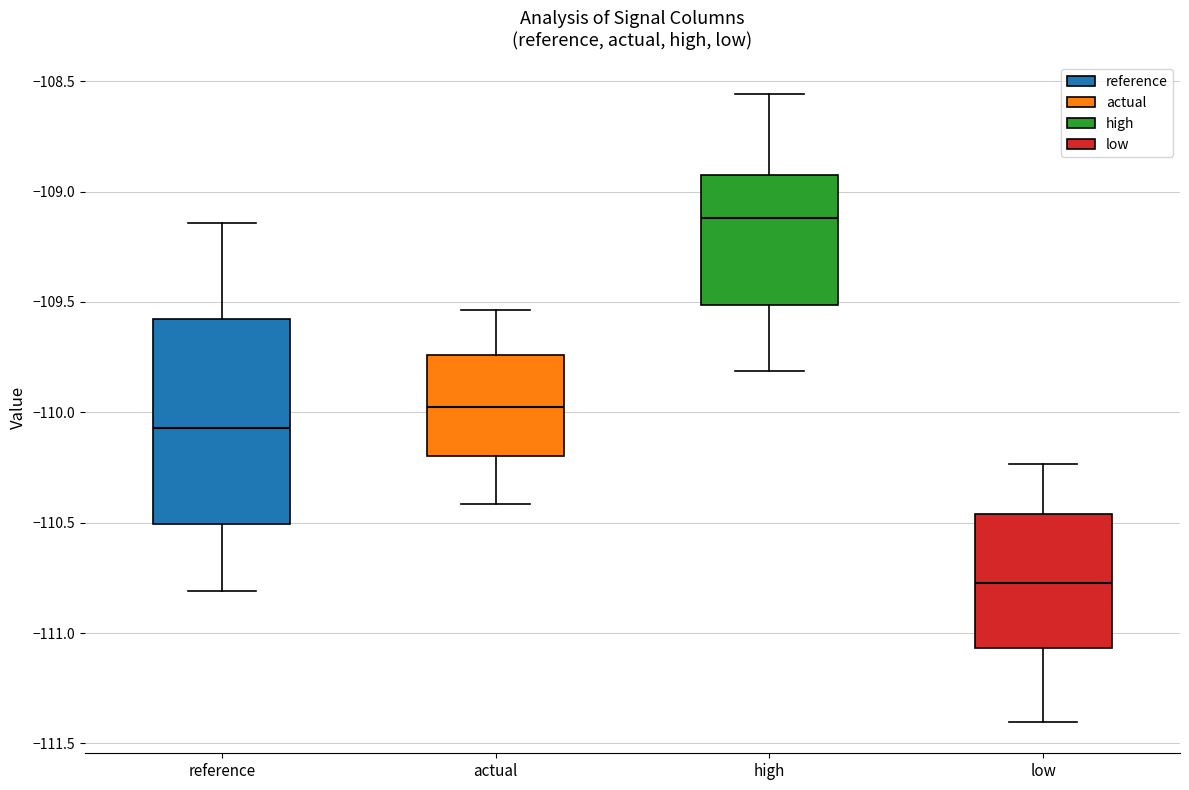

Which box's median line is the highest?

high